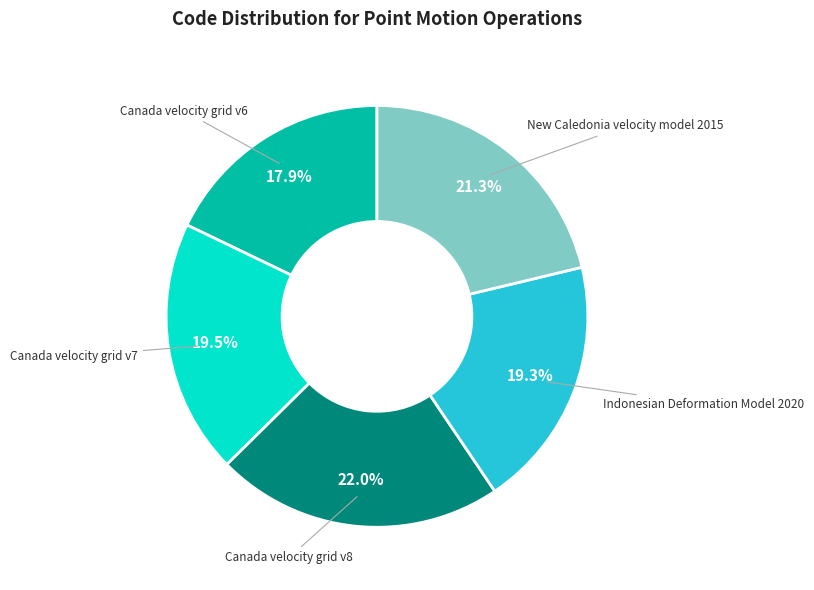

To the nearest percent, what percentage of the pie is New Caledonia velocity model 2015?

21%